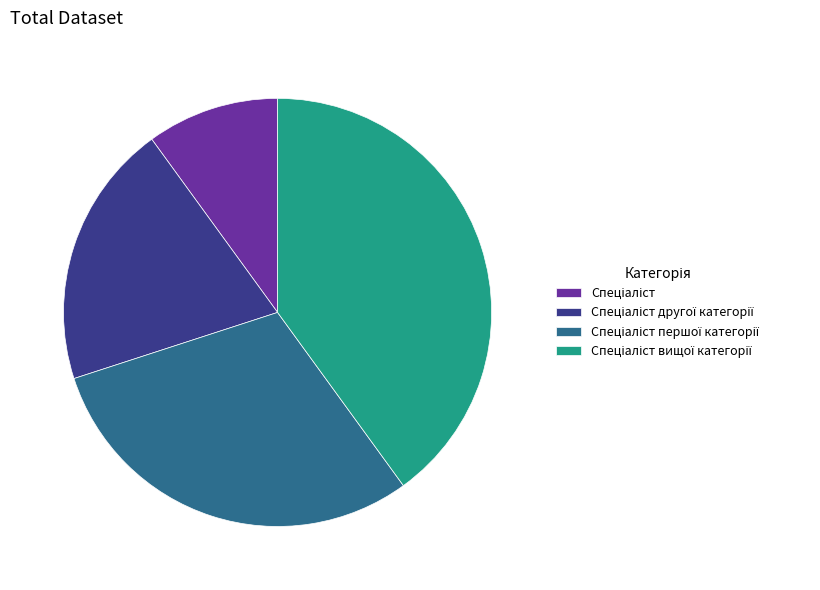

Is there any slice that represents more than half of the pie?

No